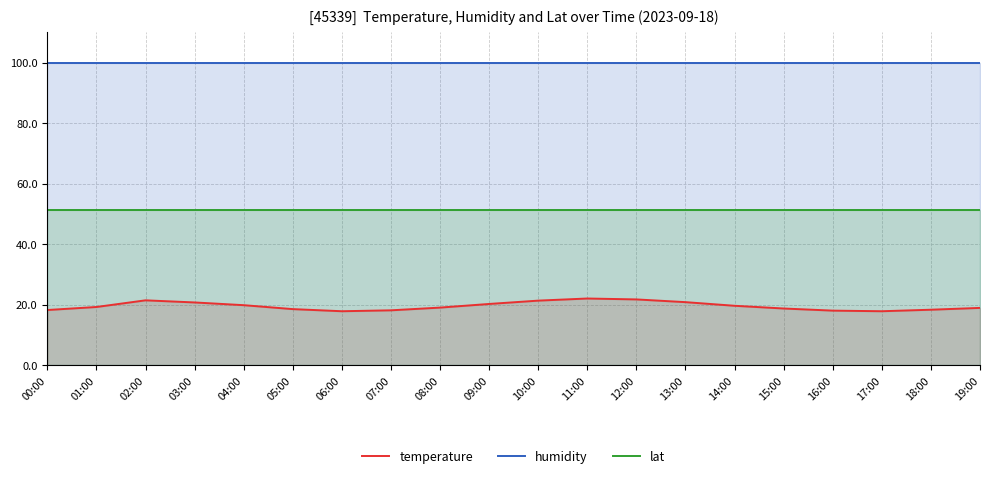

Does the chart display data point markers on the line(s)?

No